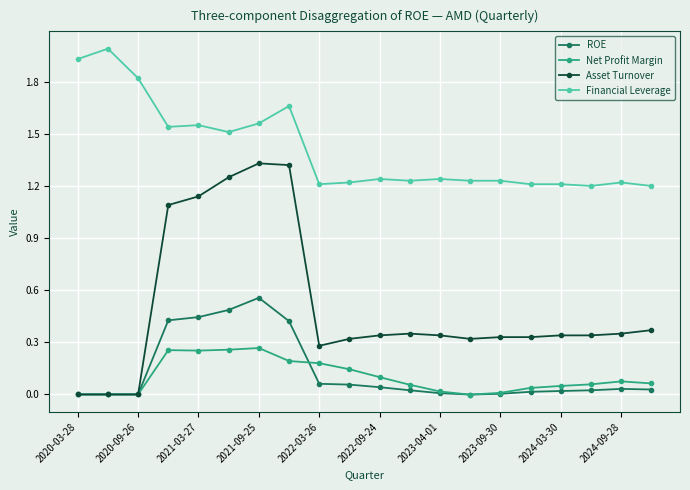

True or false: Asset Turnover has more than 1 points higher than both neighbors.

True